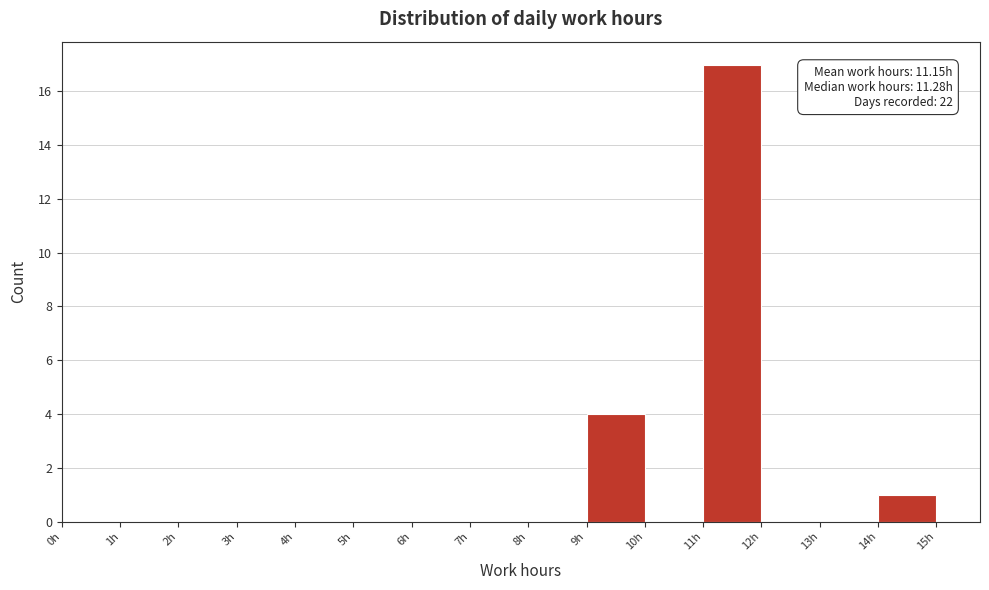

Over which range of the x-axis is the bar tallest?

11 to 12